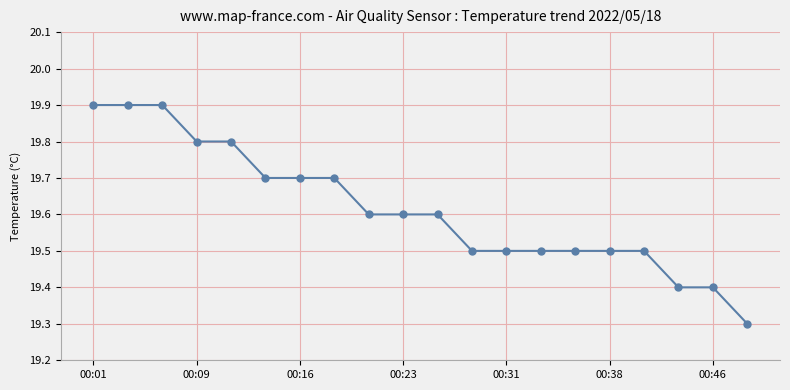

What is the sum of all values?

392.3